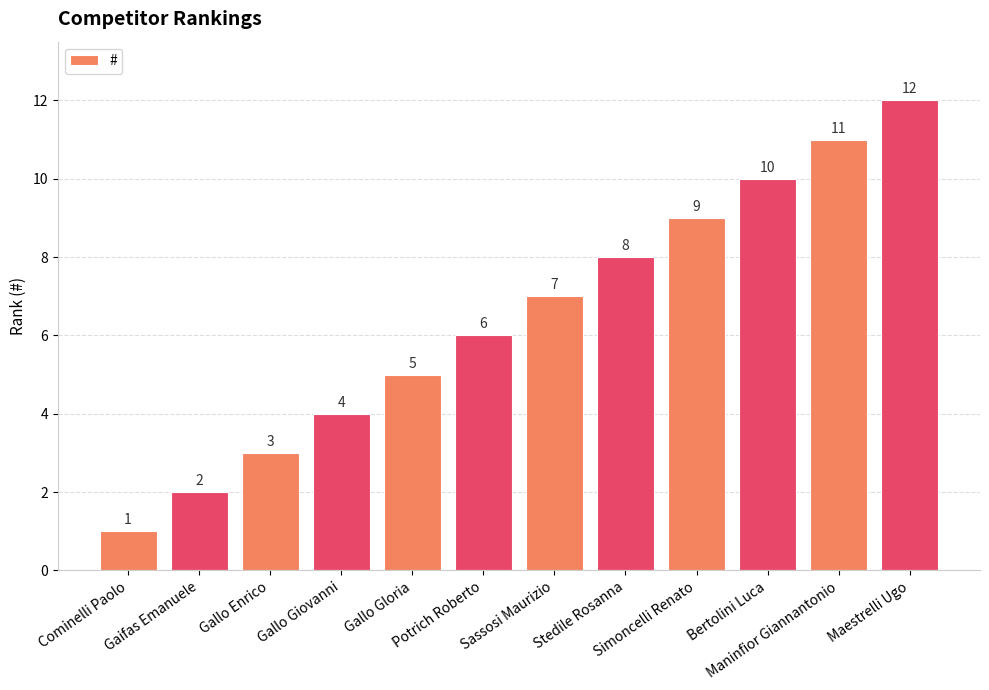

What is the label of the 11th bar from the left?

Maninfior Giannantonio